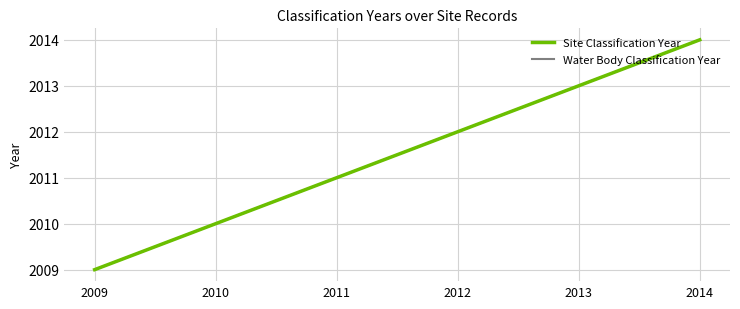

Rank the categories by Water Body Classification Year value from highest to lowest.

2014, 2013, 2012, 2011, 2010, 2009